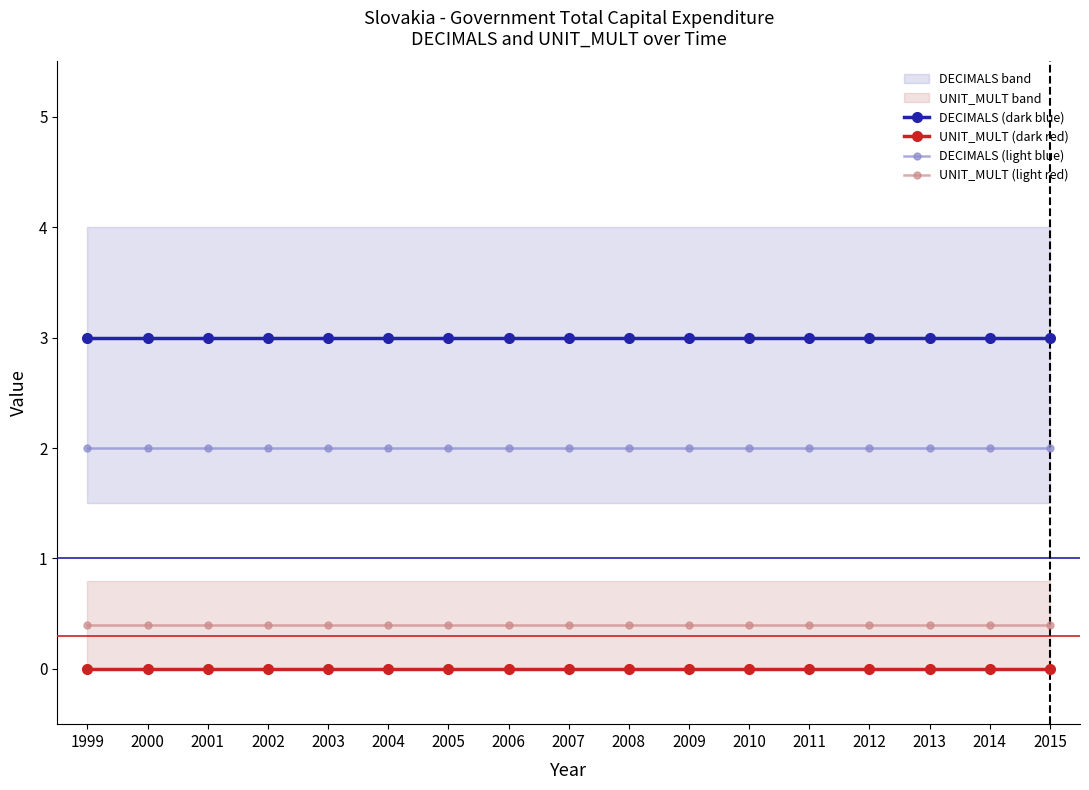

Reading left to right, list all the values displayed in this chart.

DECIMALS (dark blue): 3.0	3.0	3.0	3.0	3.0	3.0	3.0	3.0	3.0	3.0	3.0	3.0	3.0	3.0	3.0	3.0	3.0
UNIT_MULT (dark red): 0.0	0.0	0.0	0.0	0.0	0.0	0.0	0.0	0.0	0.0	0.0	0.0	0.0	0.0	0.0	0.0	0.0
DECIMALS (light blue): 2.0	2.0	2.0	2.0	2.0	2.0	2.0	2.0	2.0	2.0	2.0	2.0	2.0	2.0	2.0	2.0	2.0
UNIT_MULT (light red): 0.4	0.4	0.4	0.4	0.4	0.4	0.4	0.4	0.4	0.4	0.4	0.4	0.4	0.4	0.4	0.4	0.4